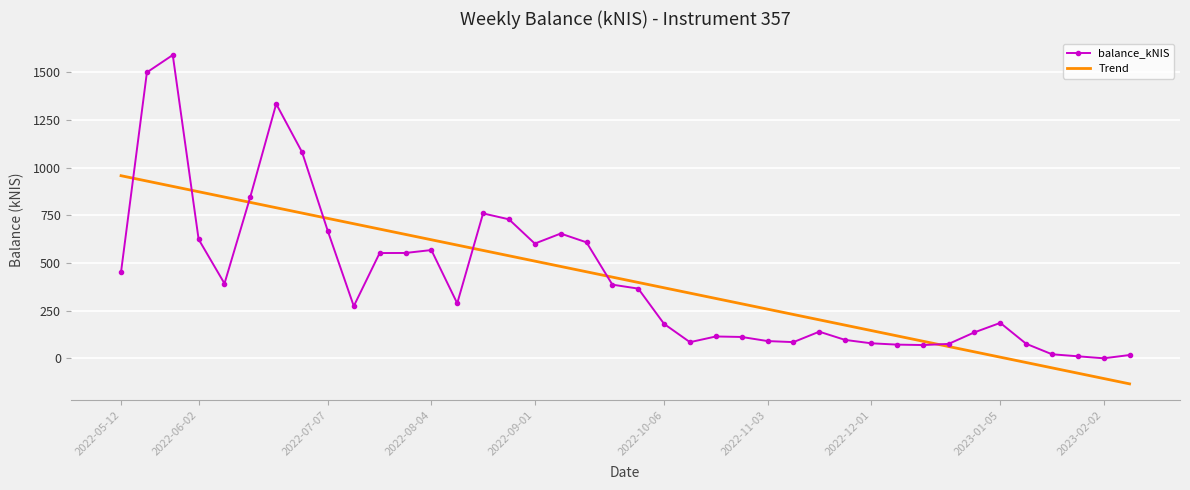

Which series has the widest spread of values?

balance_kNIS